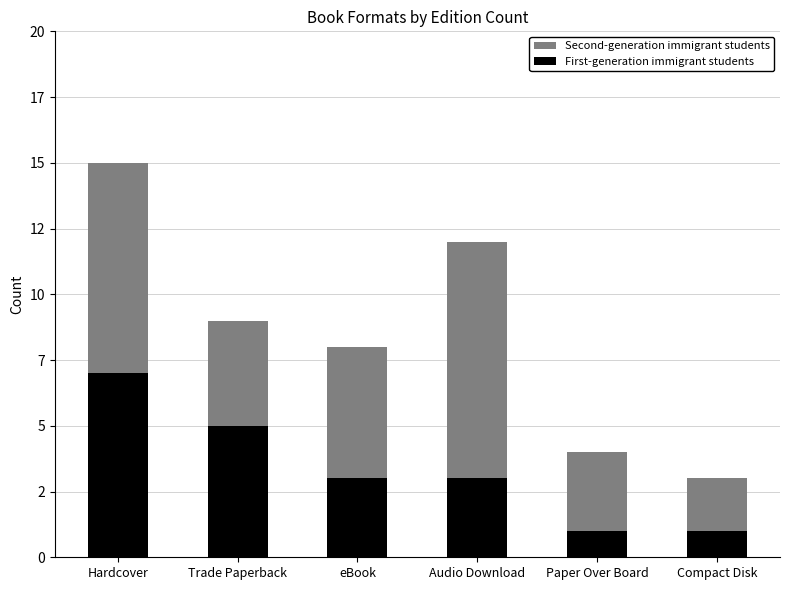

Are the bars horizontal?

No